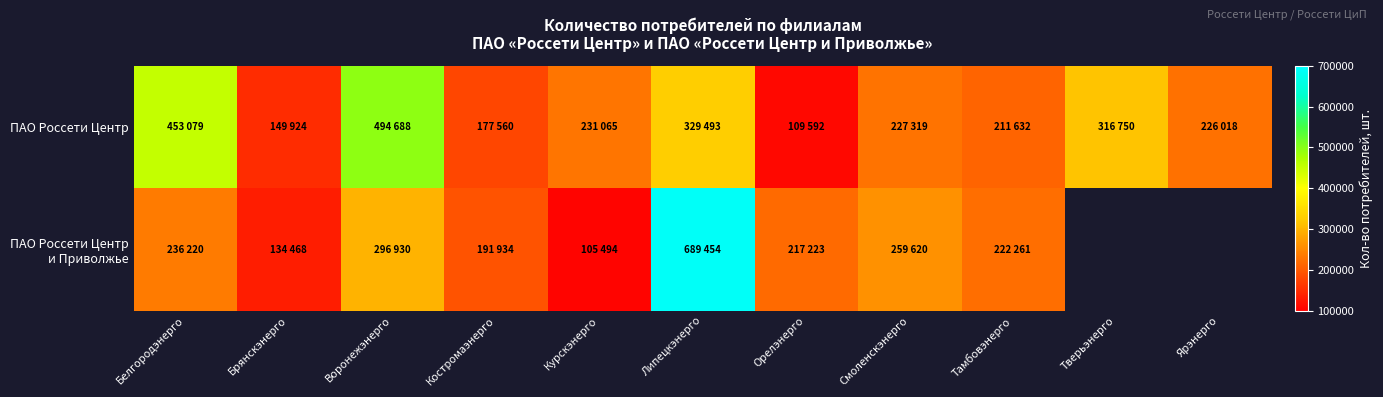

How many values in the ПАО Россети Центр series are below 227319?

5